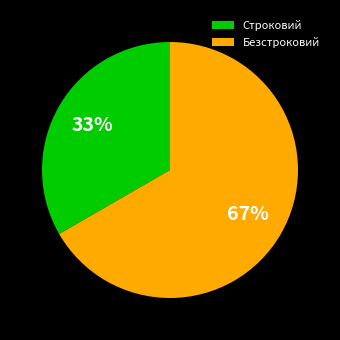

Is it true that Безстроковий is 67% of the pie?

True